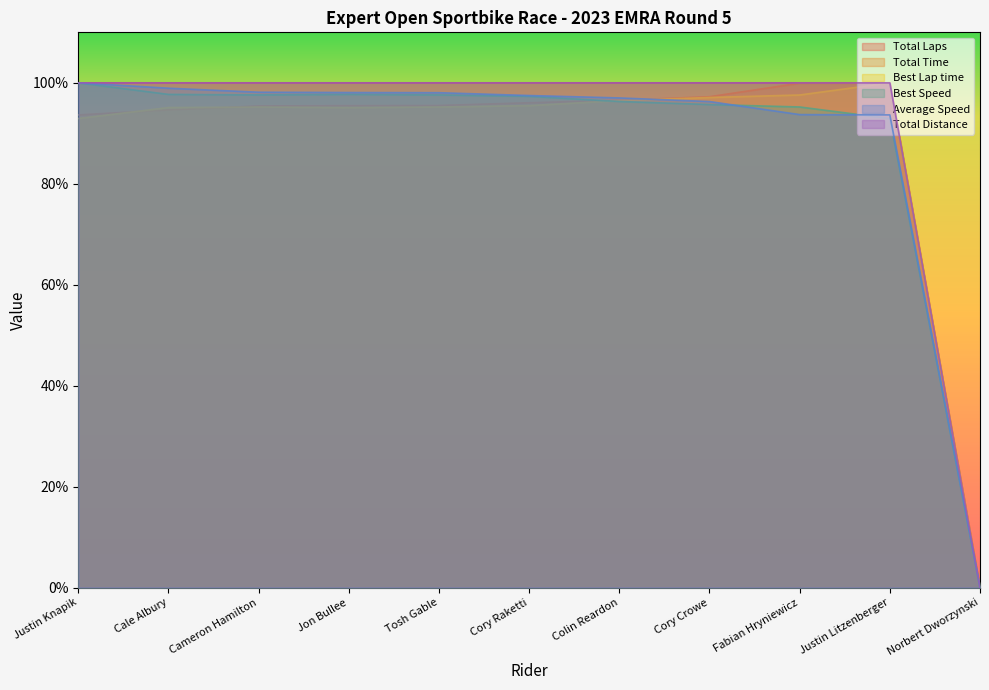

What is the sum of the Best Speed values at Cory Raketti and Norbert Dworzynski?

97.3